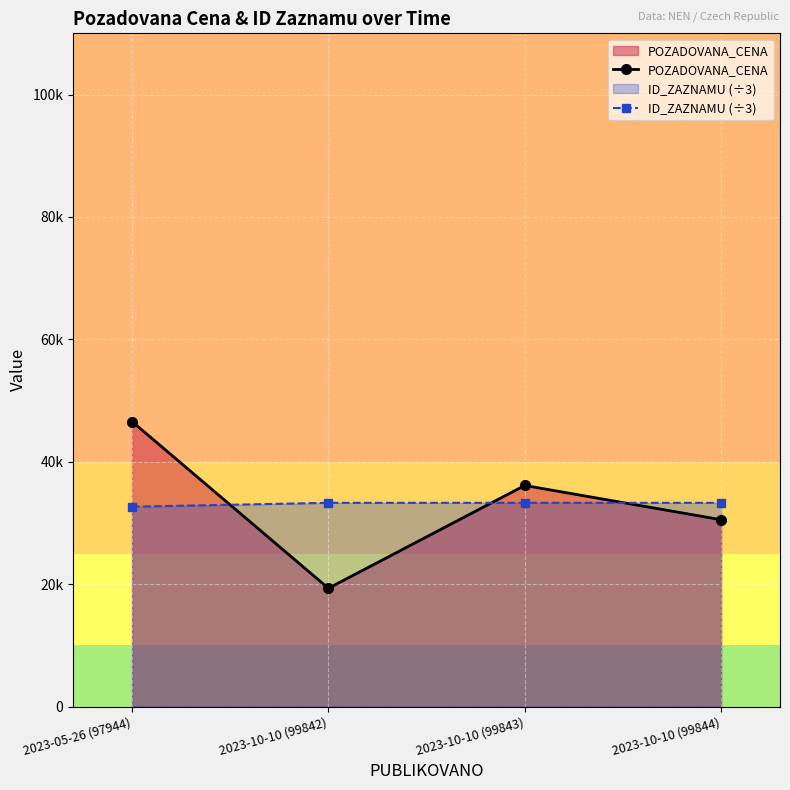

What is the maximum value for ID_ZAZNAMU (÷3)?

33281.3